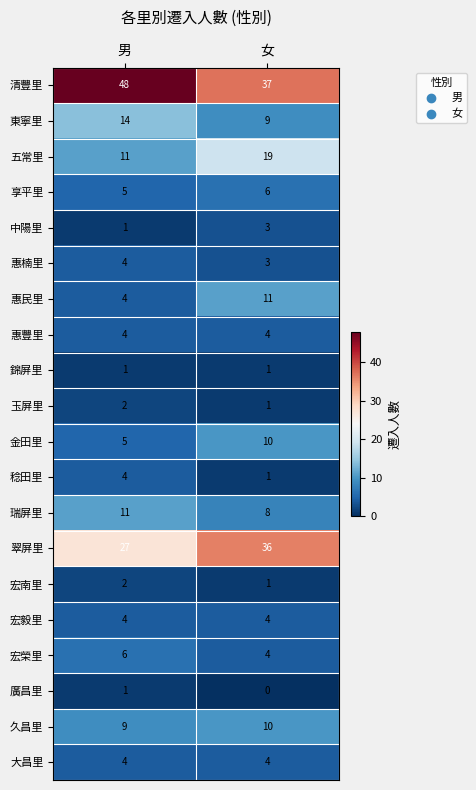

List the labels in order of 金田里 value, largest first.

女, 男